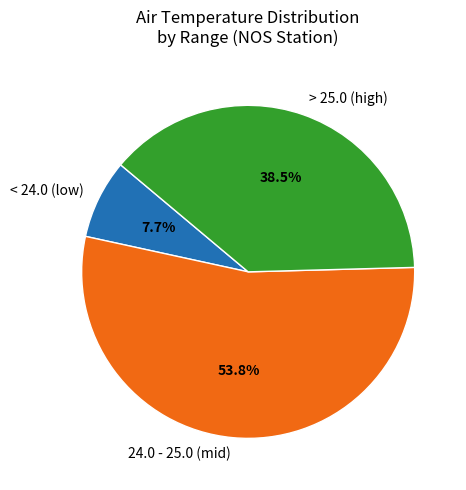

Rank the categories by value from highest to lowest.

24.0 - 25.0 (mid), > 25.0 (high), < 24.0 (low)